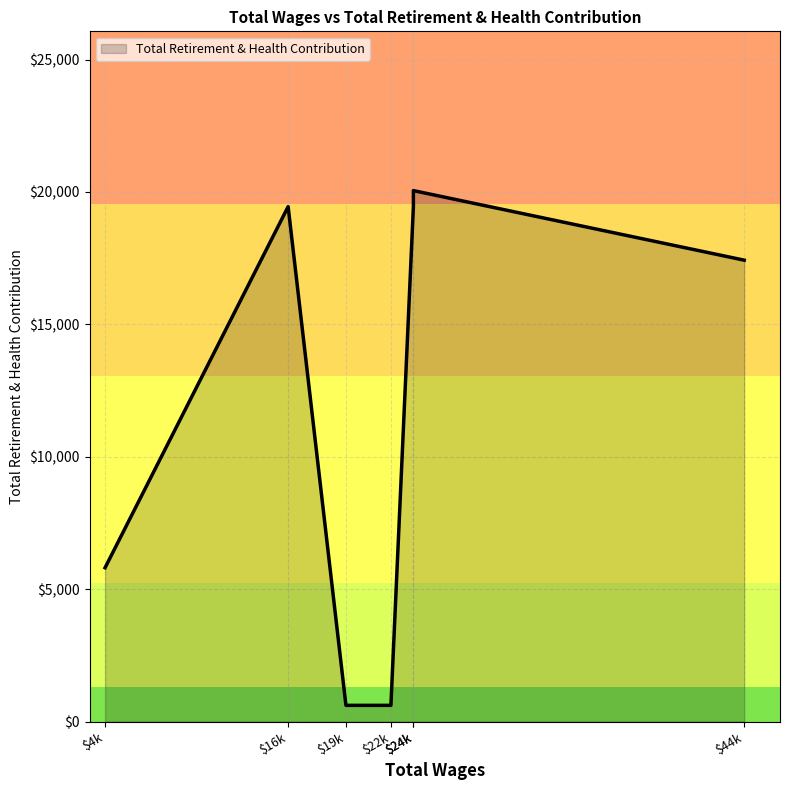

Read the value at 22600.0, to the nearest 50.

600